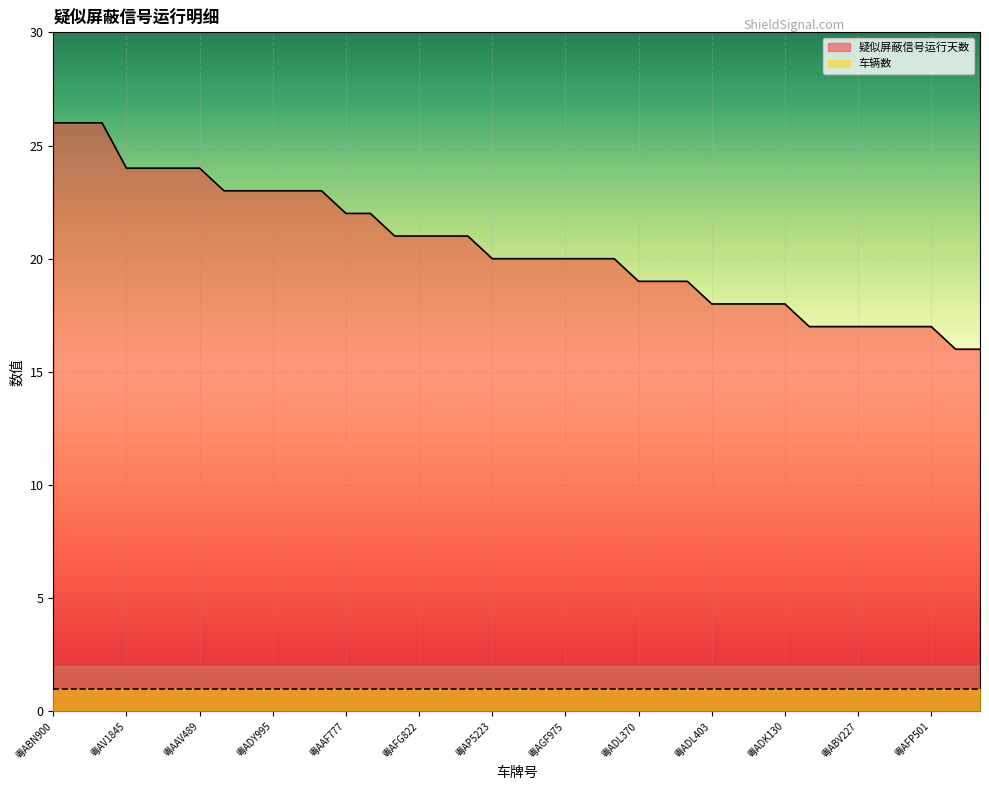

Which series has the largest range (max minus min)?

疑似屏蔽信号运行天数